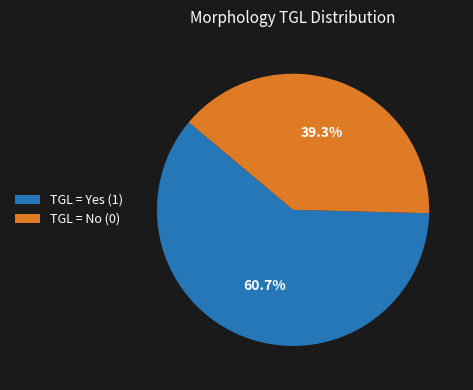

To the nearest percent, what percentage of the pie is TGL = Yes (1)?

61%